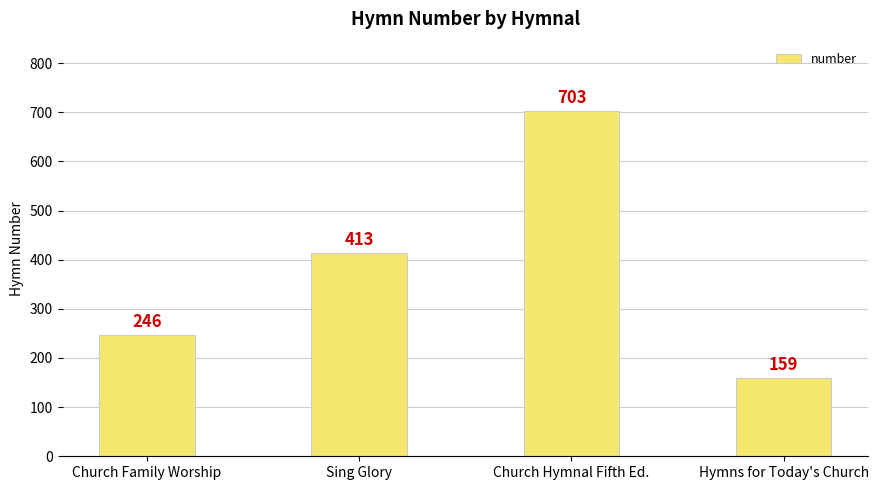

True or false: the data shows 236 at Hymns for Today's Church.

False